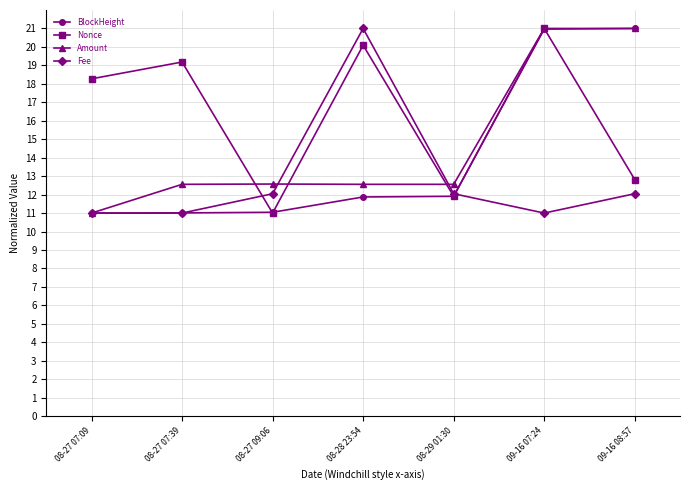

In Nonce, how many points are lower than both neighbors (excluding endpoints)?

2